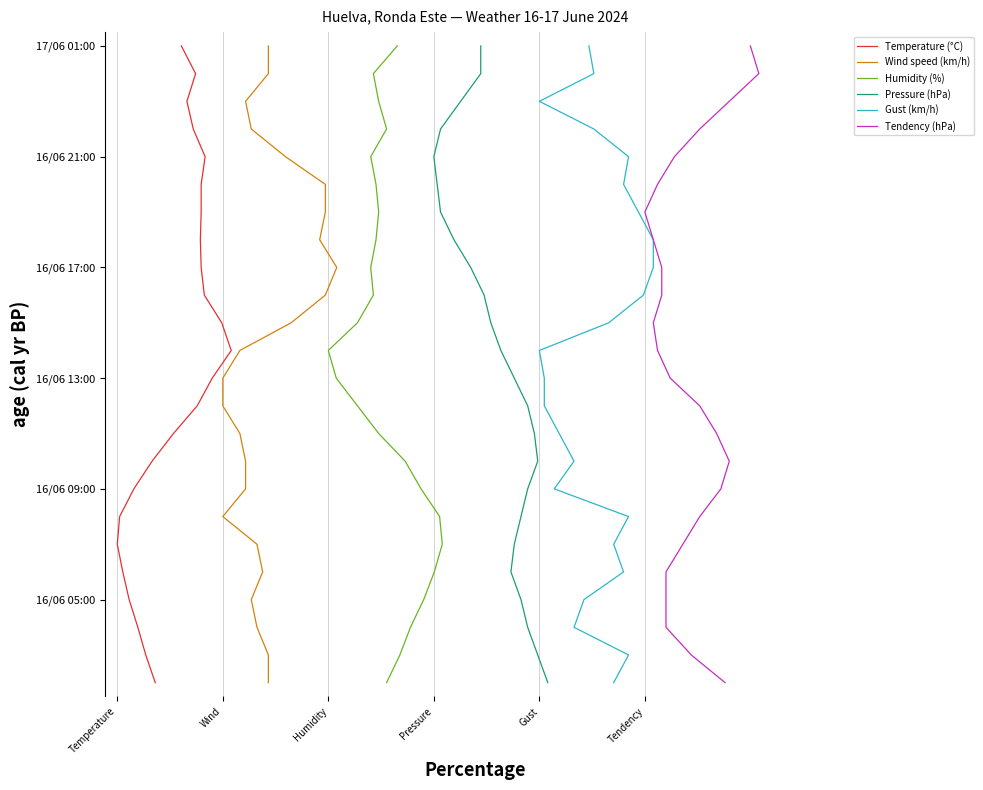

Rank the series at Wind from highest to lowest value.

Temperature (°C), Wind speed (km/h), Humidity (%), Pressure (hPa), Gust (km/h), Tendency (hPa)